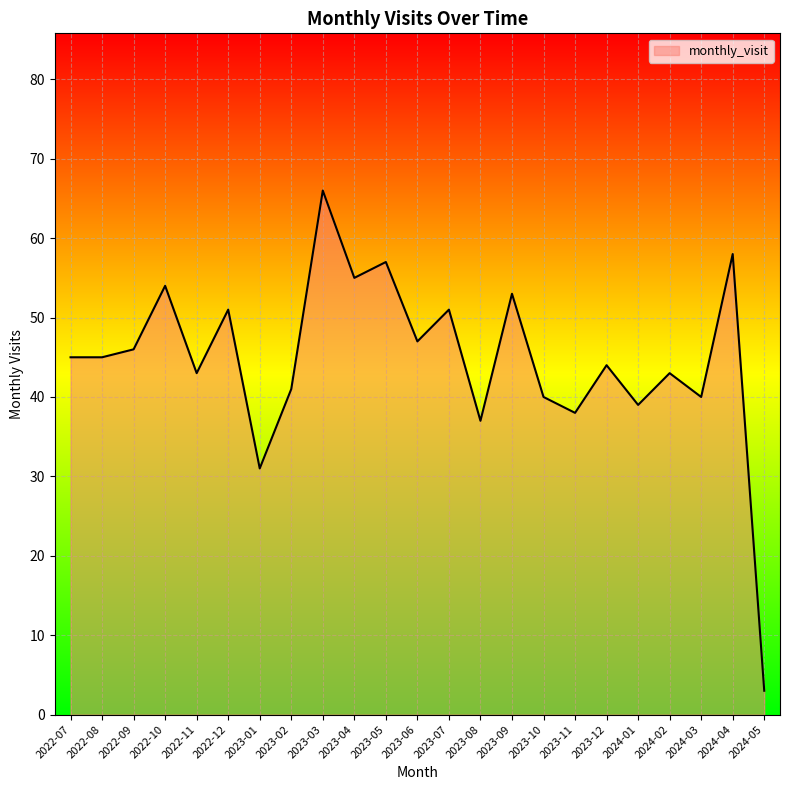

What is the difference between the maximum and minimum values?

63